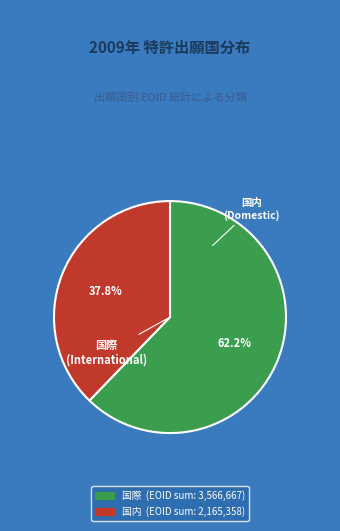

Is there a majority slice in this chart?

Yes